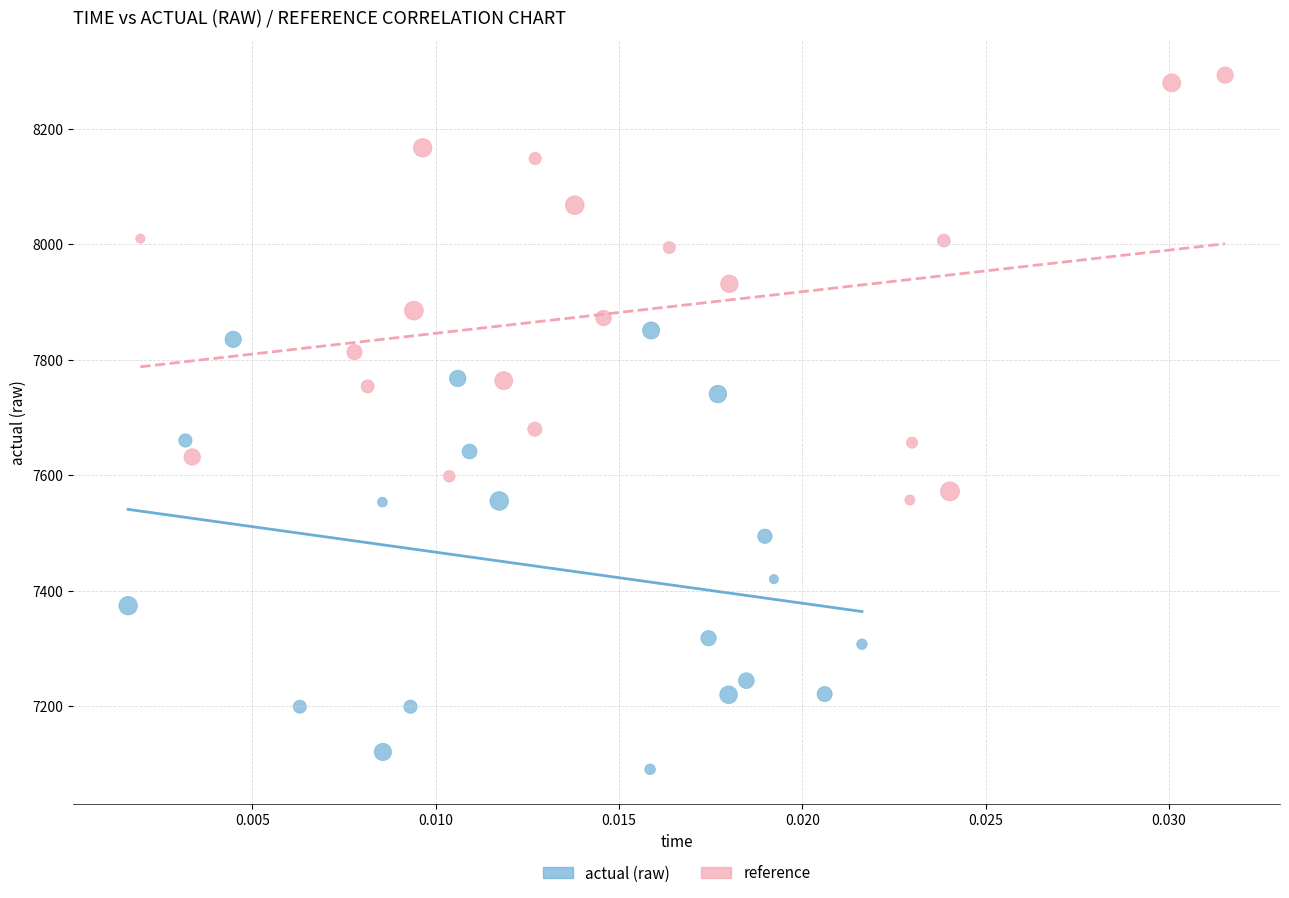

What are all the series names shown in the legend?

actual (raw), reference